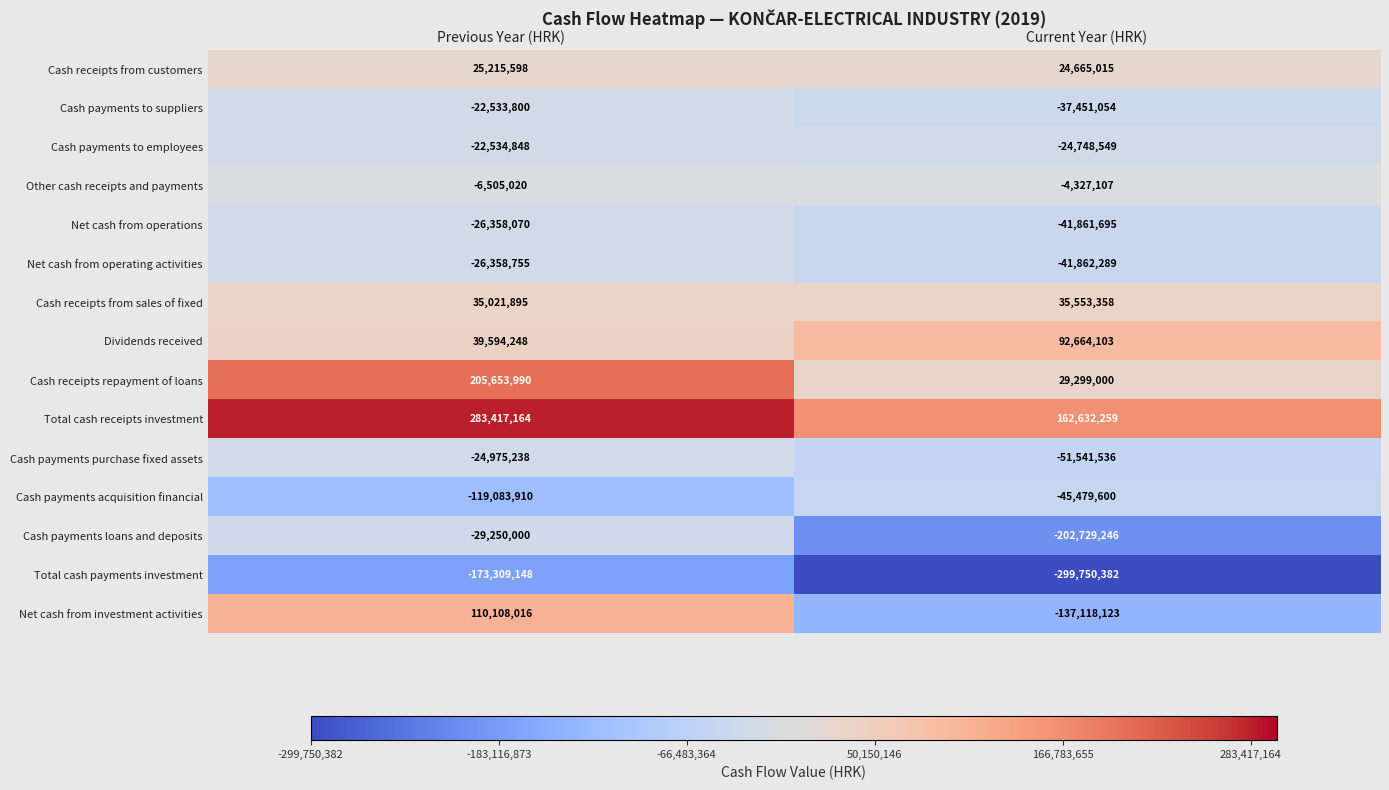

Reading right to left, list all the values displayed in this chart.

Cash receipts from customers: 24665015	25215598
Cash payments to suppliers: -37451054	-22533800
Cash payments to employees: -24748549	-22534848
Other cash receipts and payments: -4327107	-6505020
Net cash from operations: -41861695	-26358070
Net cash from operating activities: -41862289	-26358755
Cash receipts from sales of fixed: 35553358	35021895
Dividends received: 92664103	39594248
Cash receipts repayment of loans: 29299000	205653990
Total cash receipts investment: 162632259	283417164
Cash payments purchase fixed assets: -51541536	-24975238
Cash payments acquisition financial: -45479600	-119083910
Cash payments loans and deposits: -202729246	-29250000
Total cash payments investment: -299750382	-173309148
Net cash from investment activities: -137118123	110108016